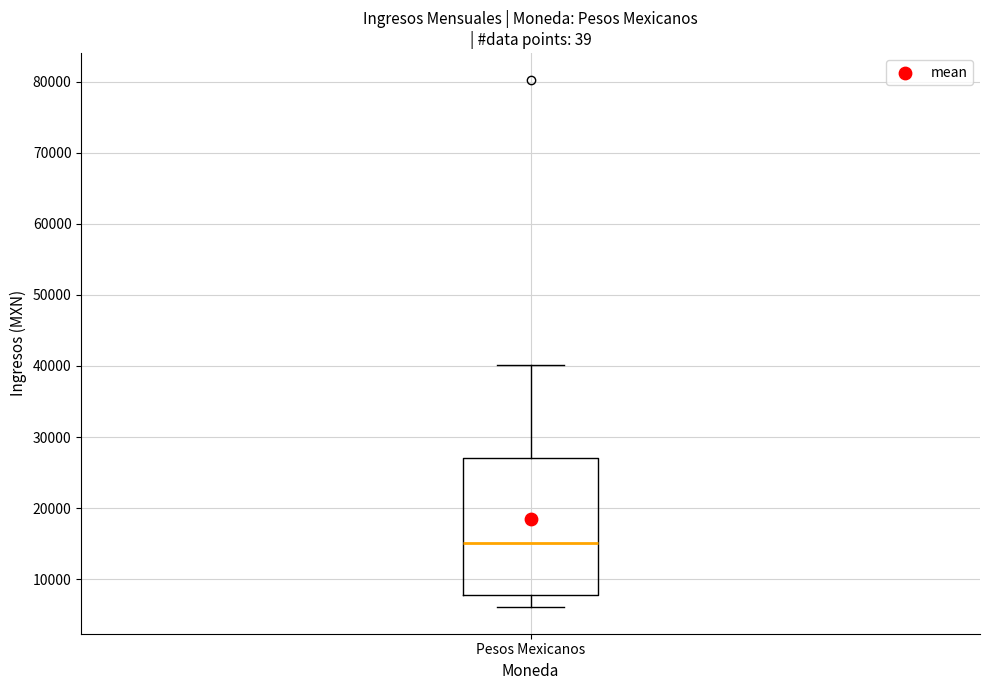

Read this box plot against the y-axis: the position of the median line, the range covered by the box, and the ends of both whiskers. The values are not printed on the chart, so give them approximately, as read against the axis.

median 15000, box 8000 to 27000, whiskers 6000 to 40000